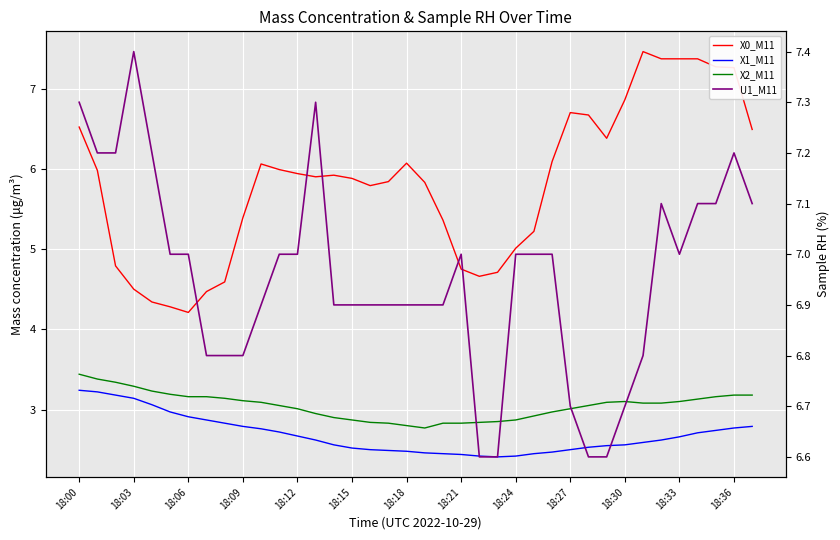

What is the label of the 23rd point from the right?

18:15